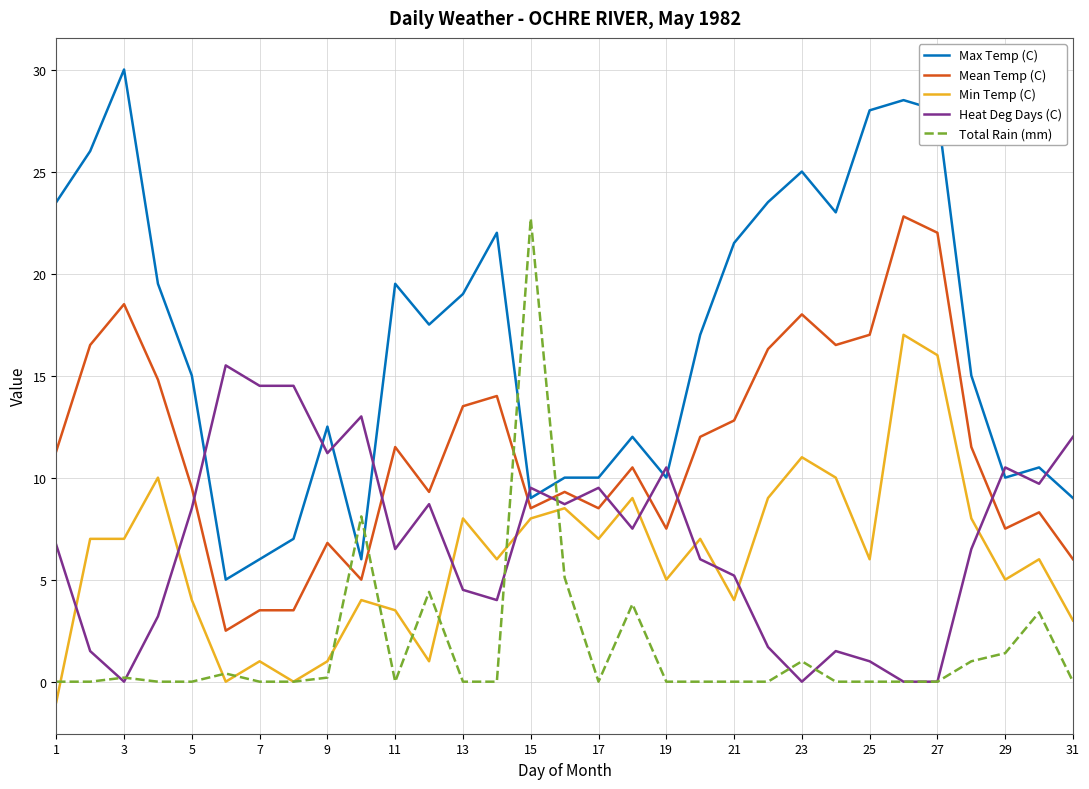

True or false: Max Temp (C) and Min Temp (C) cross at least once.

False